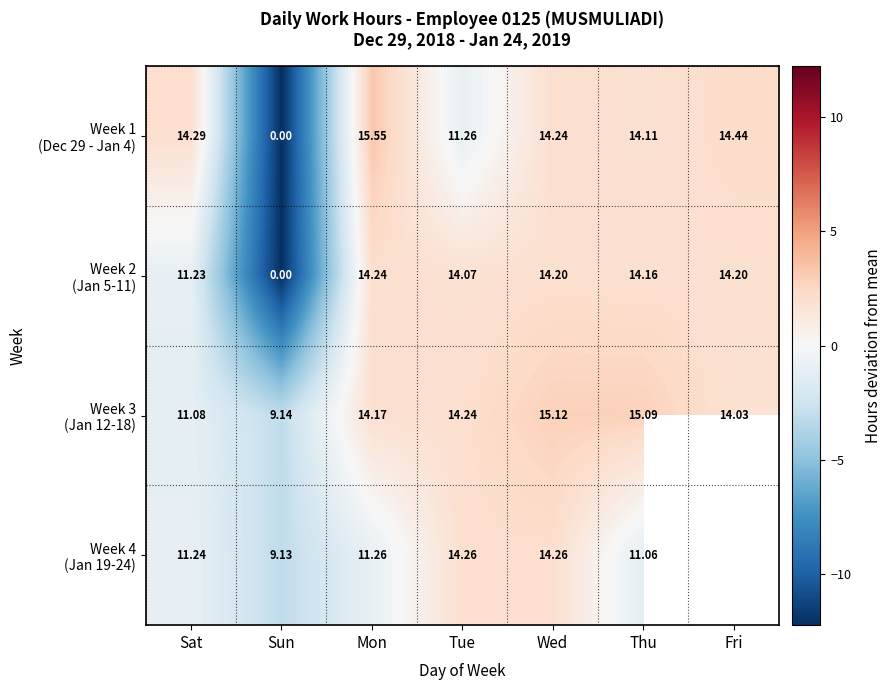

At which category is the sum across all series the highest?

Wed